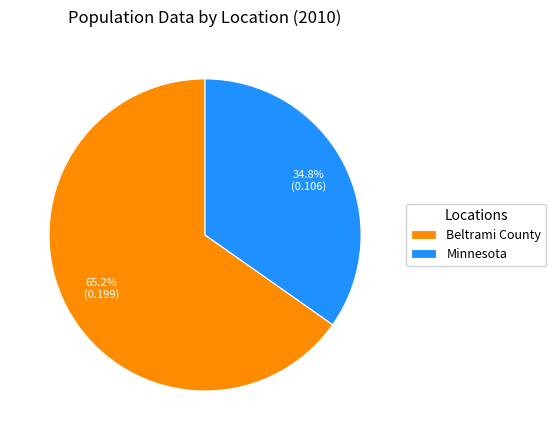

Do Beltrami County and Minnesota together represent more than half of the pie?

Yes